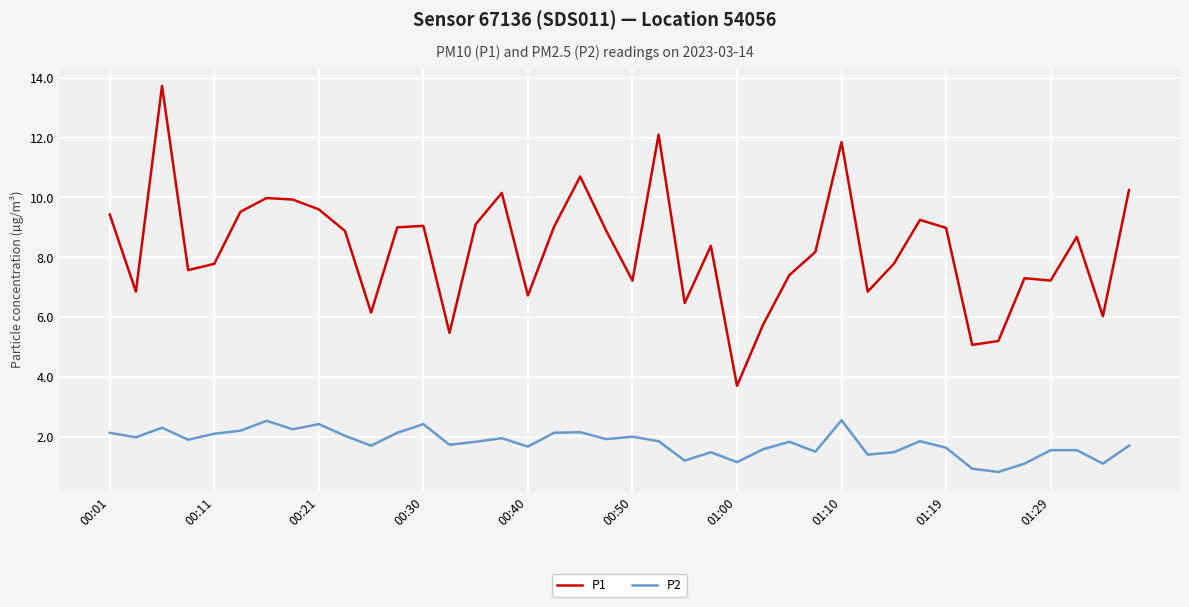

Which series has the largest total across all categories?

P1